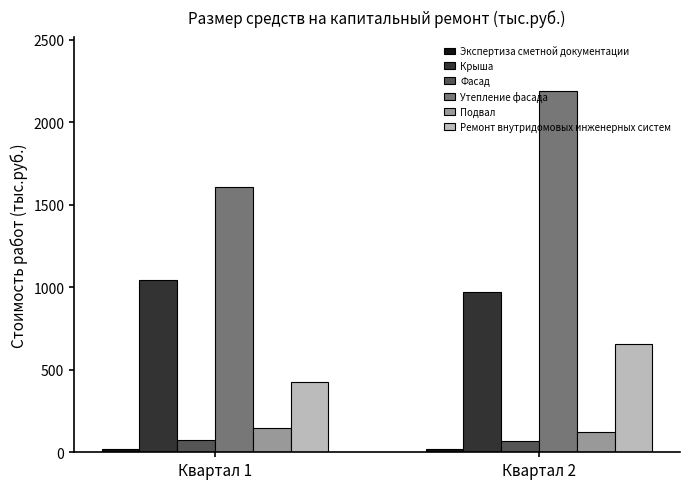

What is the difference between the maximum and minimum values in the Подвал series?

27.3